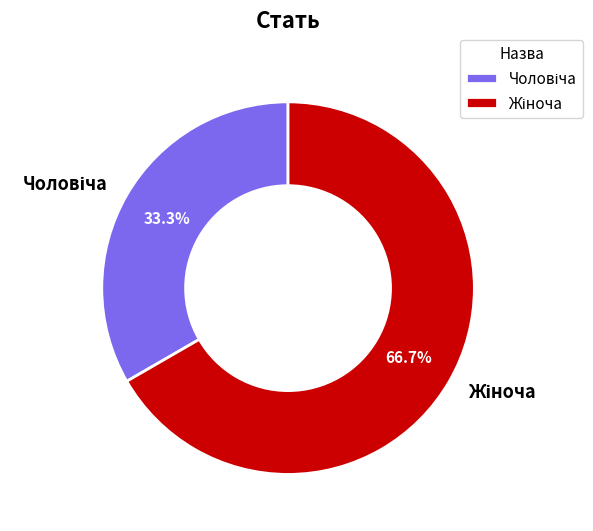

Is there any slice that represents more than half of the pie?

Yes